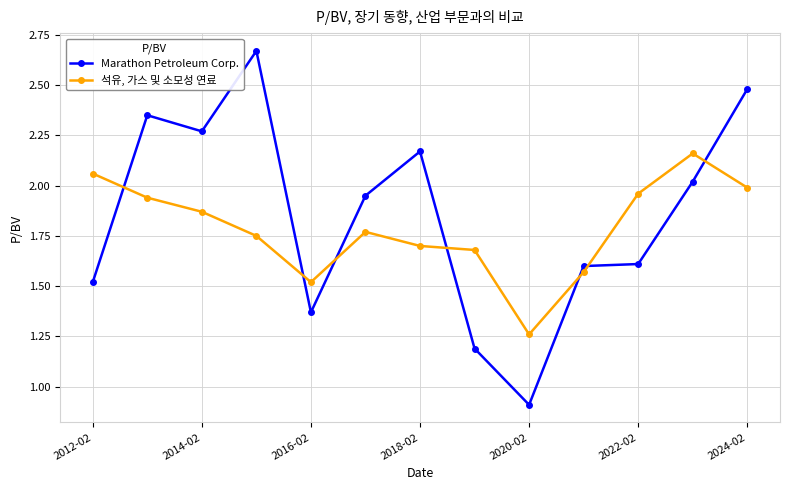

What is the difference between the maximum and minimum values in the 석유, 가스 및 소모성 연료 series?

0.9